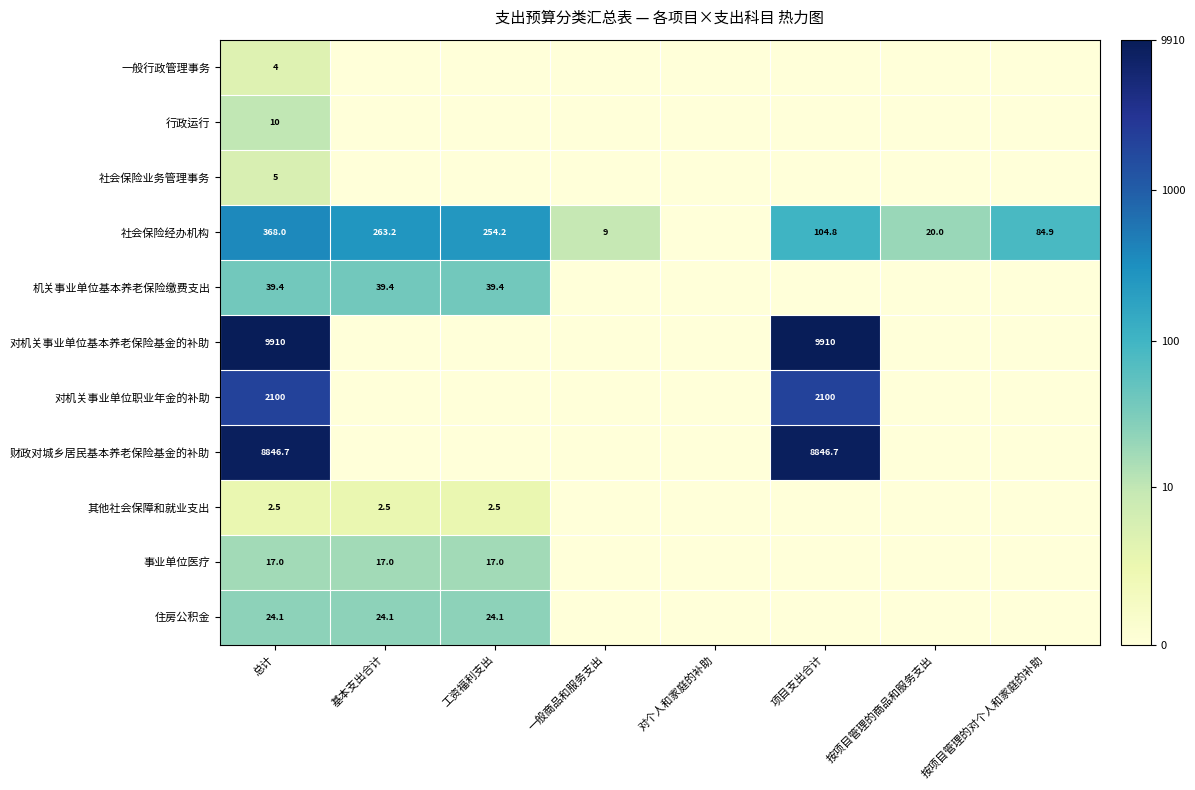

The 机关事业单位基本养老保险缴费支出 series shows 39.4 at 工资福利支出. True or false?

True